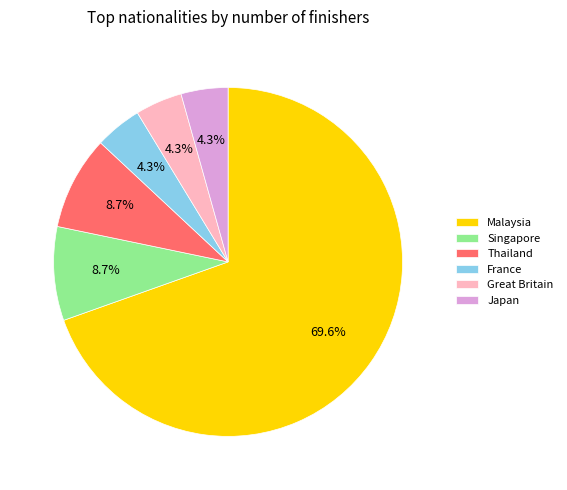

Is there any slice that represents more than half of the pie?

Yes